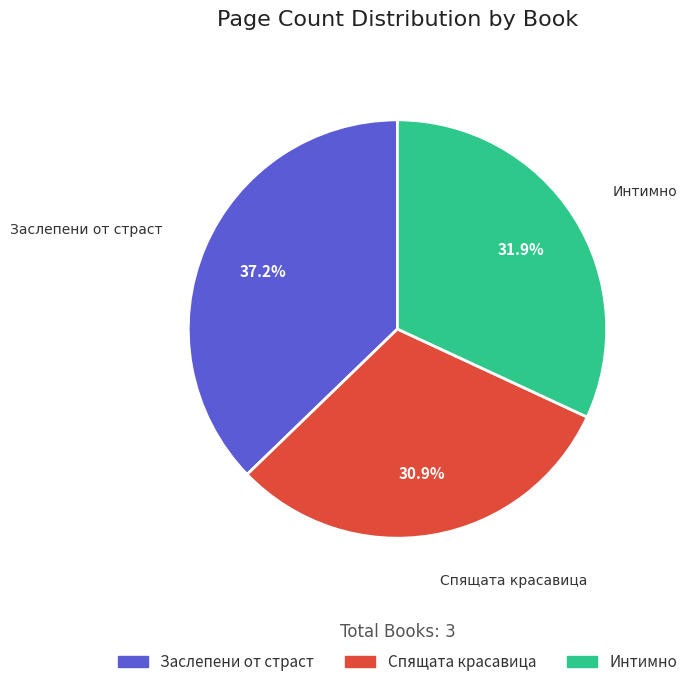

Which slice is the smallest?

Спящата красавица